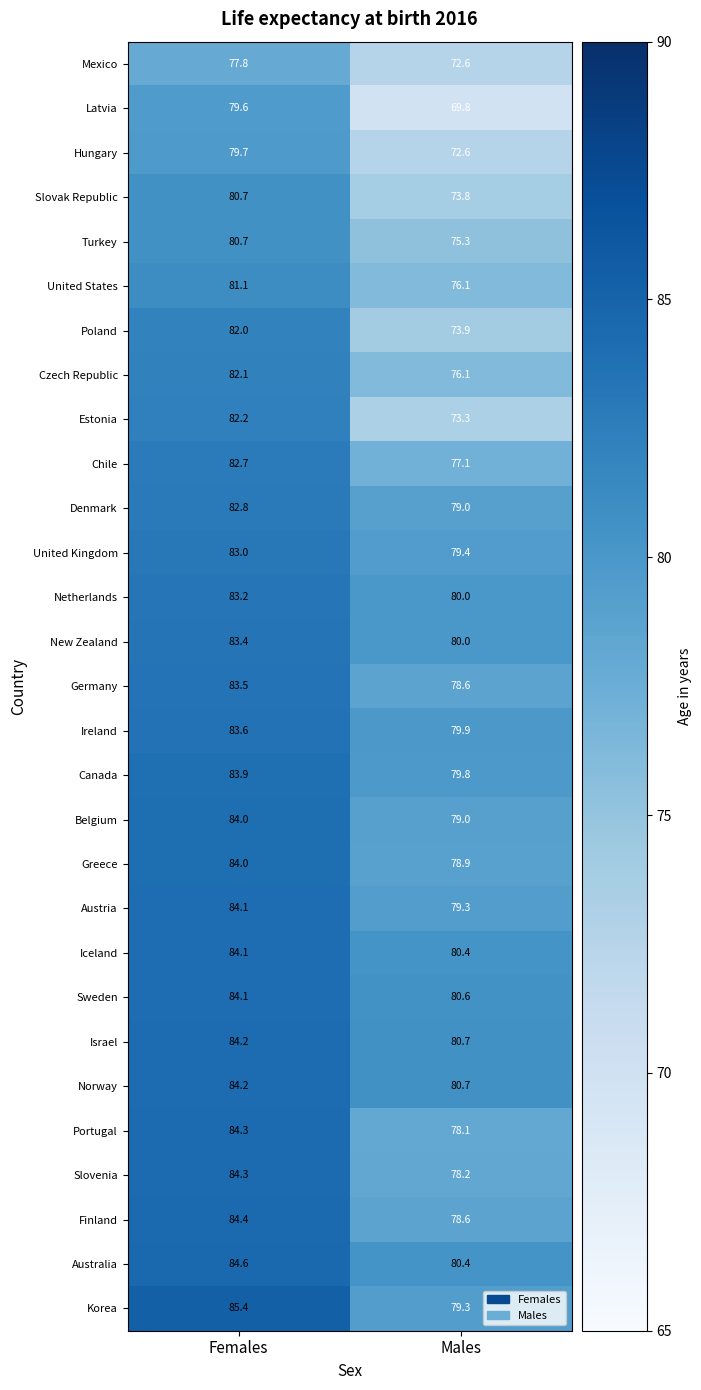

How many data points does each series have?

2